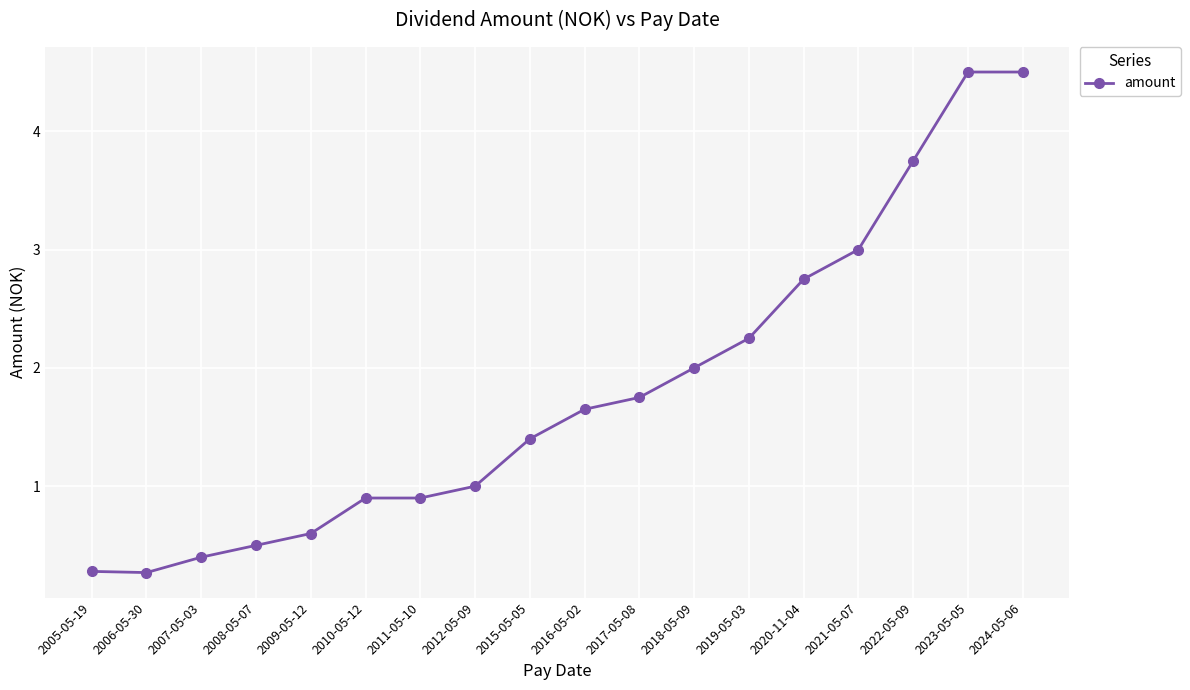

What is the minimum value shown in the chart?

0.3